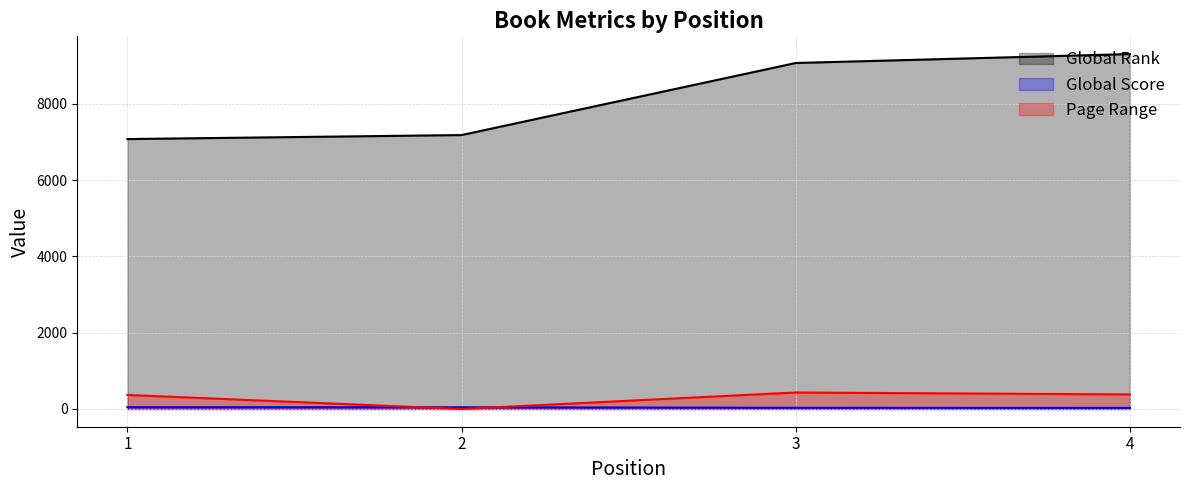

What is the average value of the Page Range series?

295